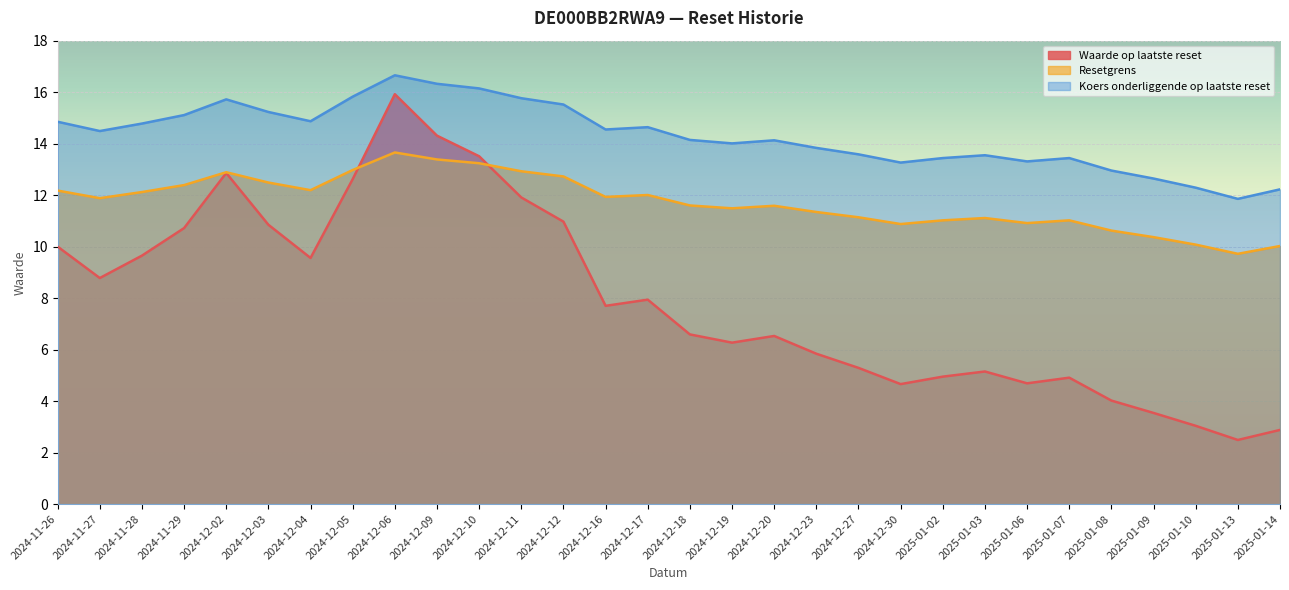

What is the difference between the second highest and second lowest values in the Waarde op laatste reset series?

11.4